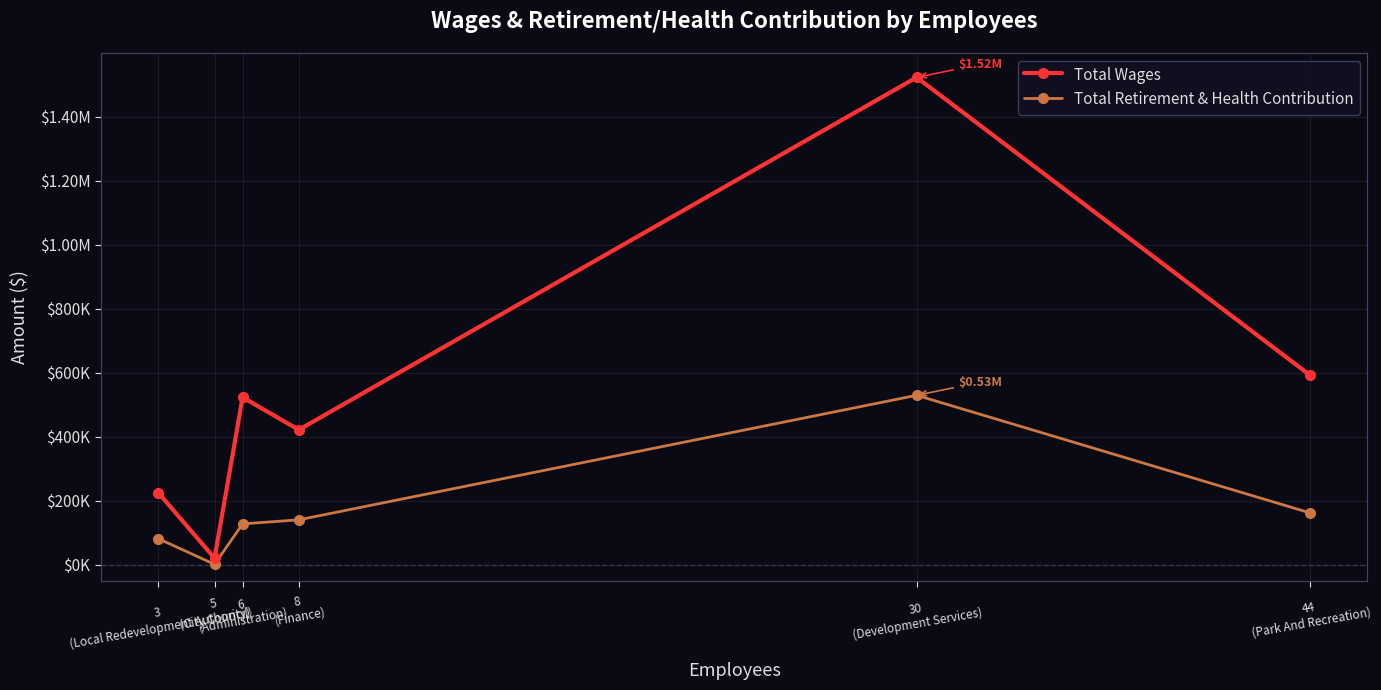

What is the spread (max minus min) of values at 8
(Finance)?

281460